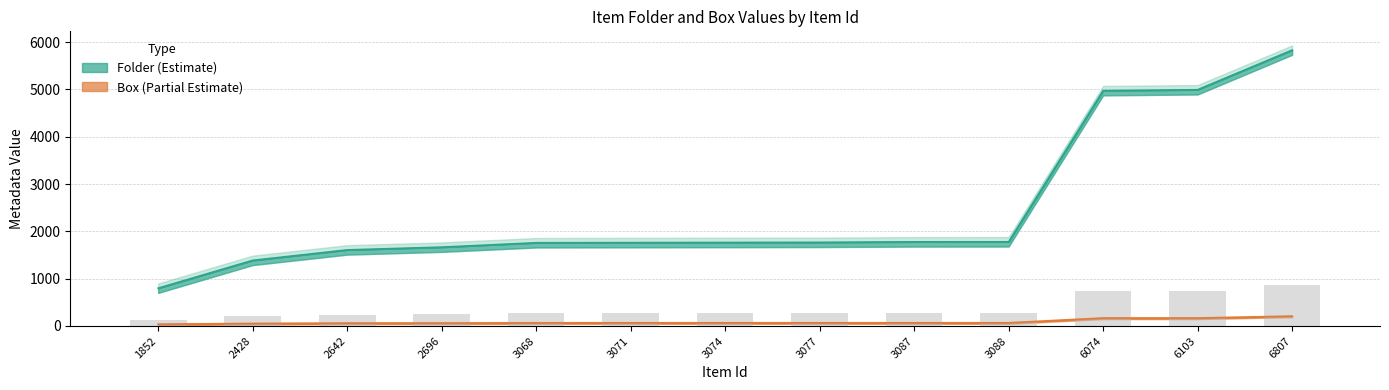

Is it true that Folder equals 1070 at 3074?

False